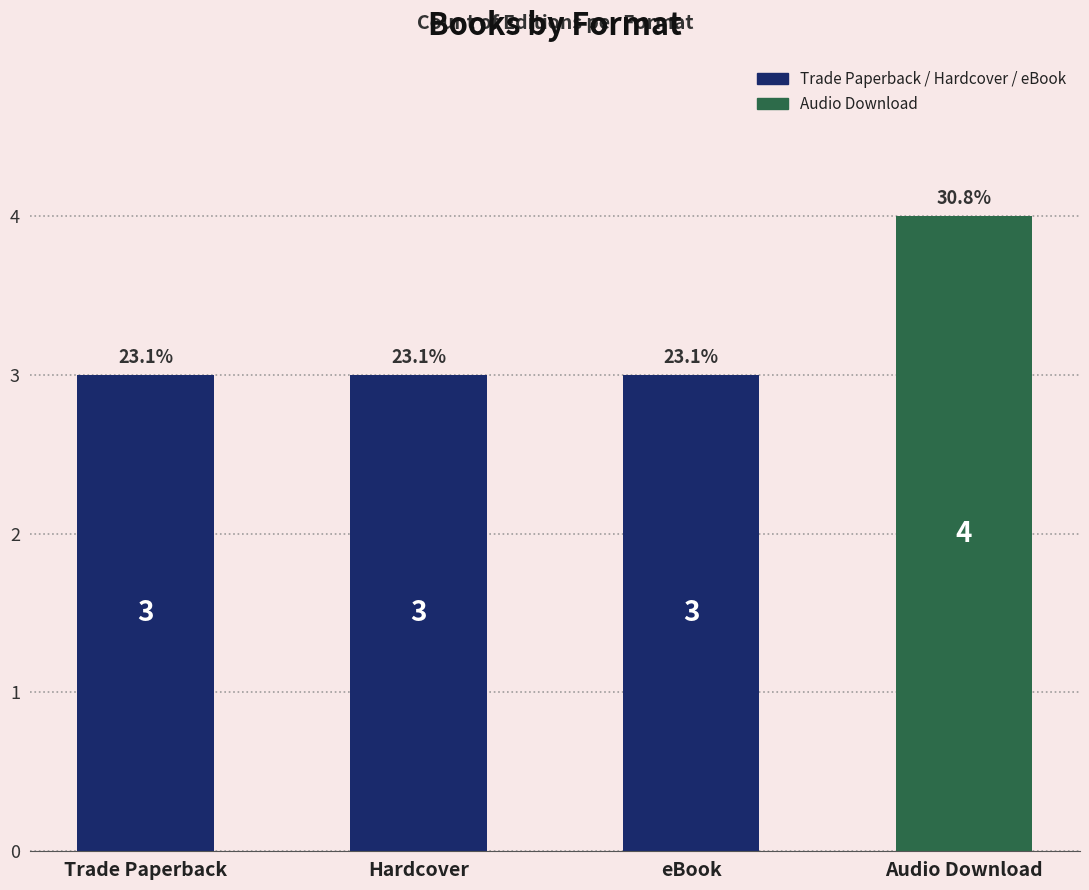

What is the minimum value shown in the chart?

3